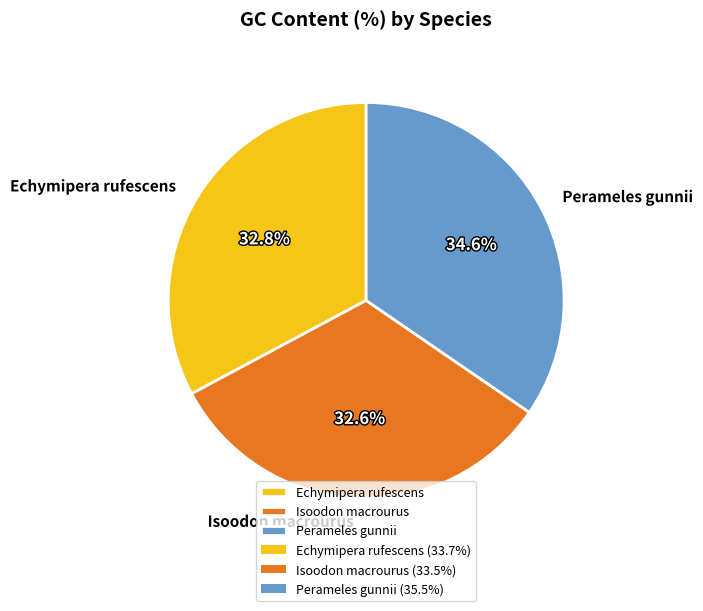

What percentage is NOT represented by Isoodon macrourus?

67.4%